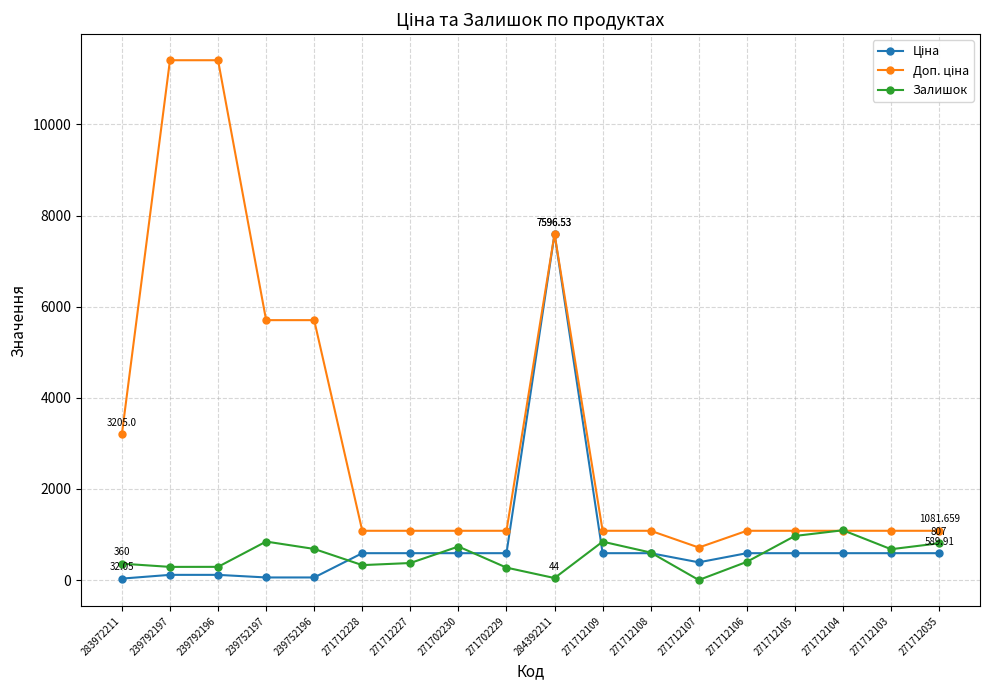

How many series are shown in this chart?

3